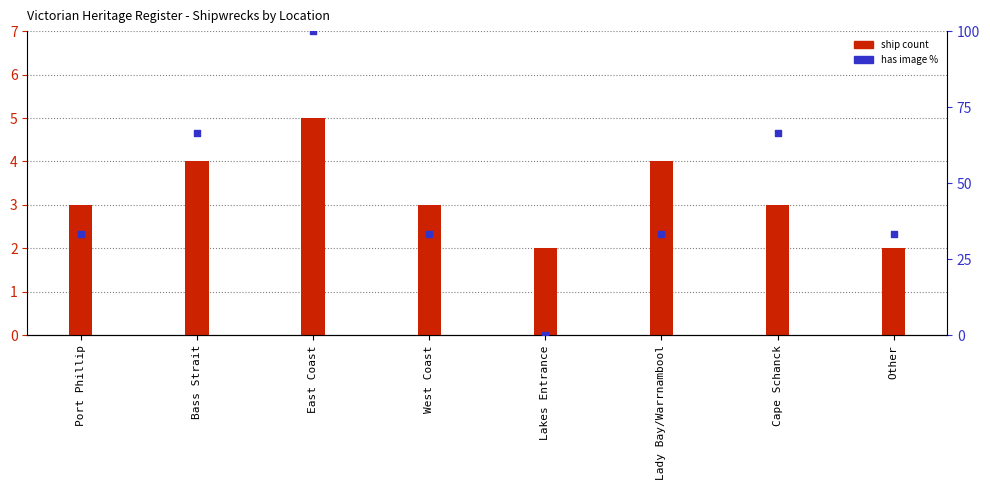

Which series contains the lowest Y value?

has image (percentile)